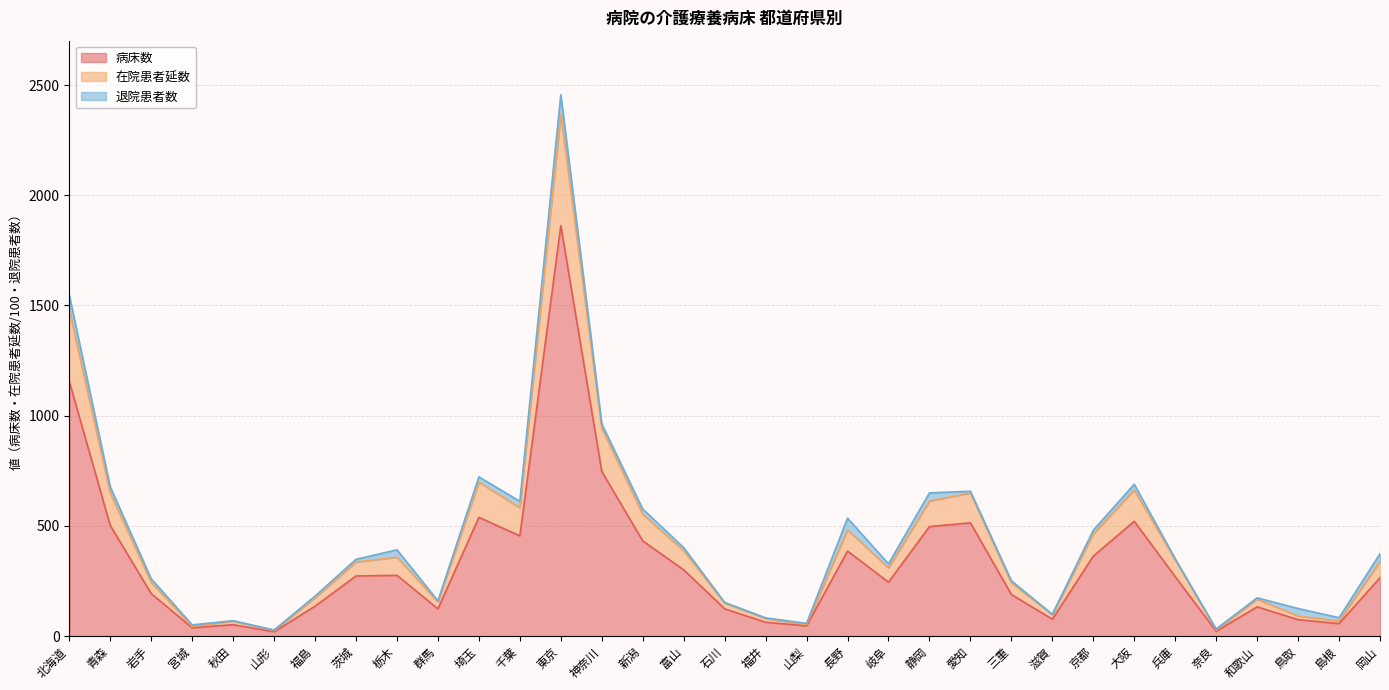

What is the maximum value for 病床数?

1862.0